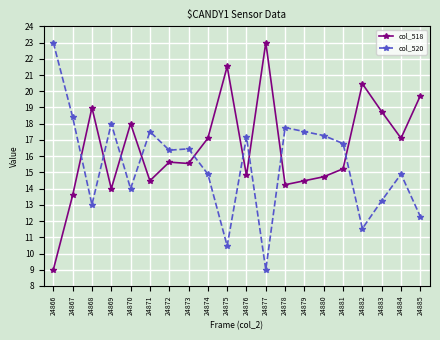

What is the difference between the maximum and second lowest values in the col_520 series?

12.5